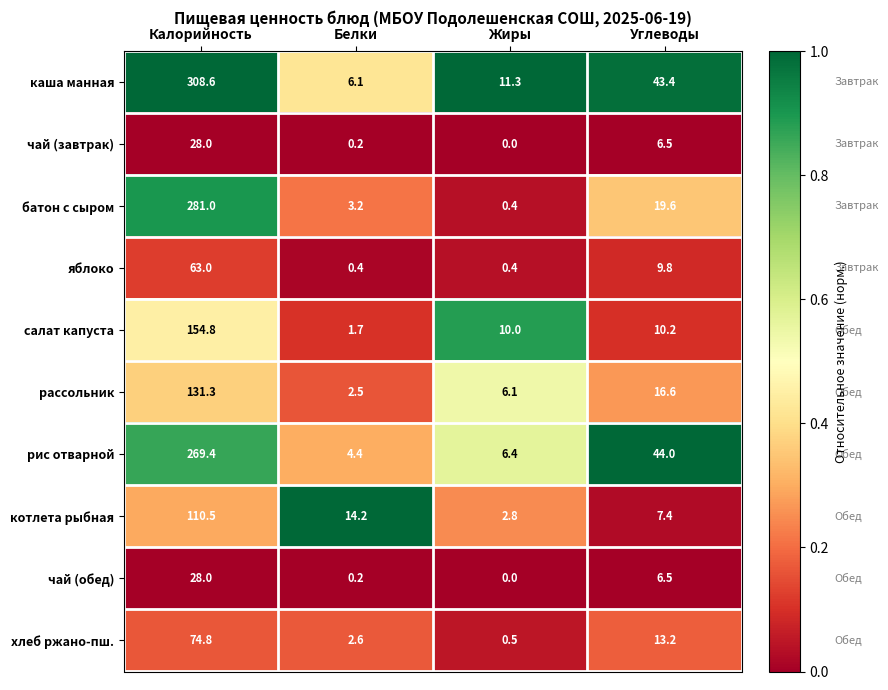

Is the value of хлеб ржано-пш. at Углеводы greater than the value of салат капуста at Жиры?

Yes